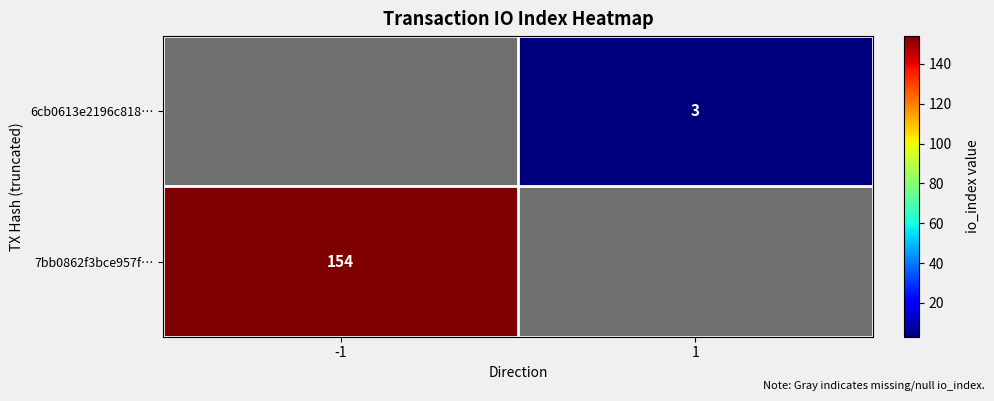

The 6cb0613e2196c818… series shows 2 at 1. True or false?

False